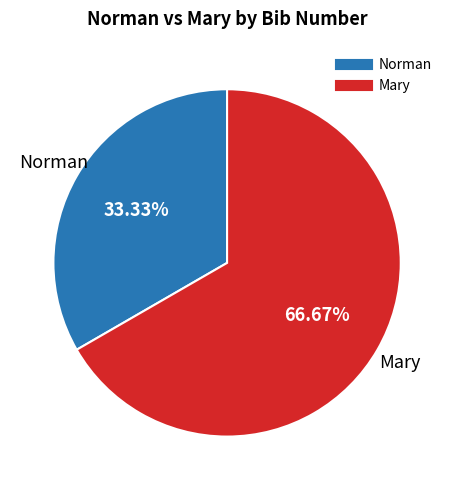

To the nearest percent, what is the average slice percentage?

50%